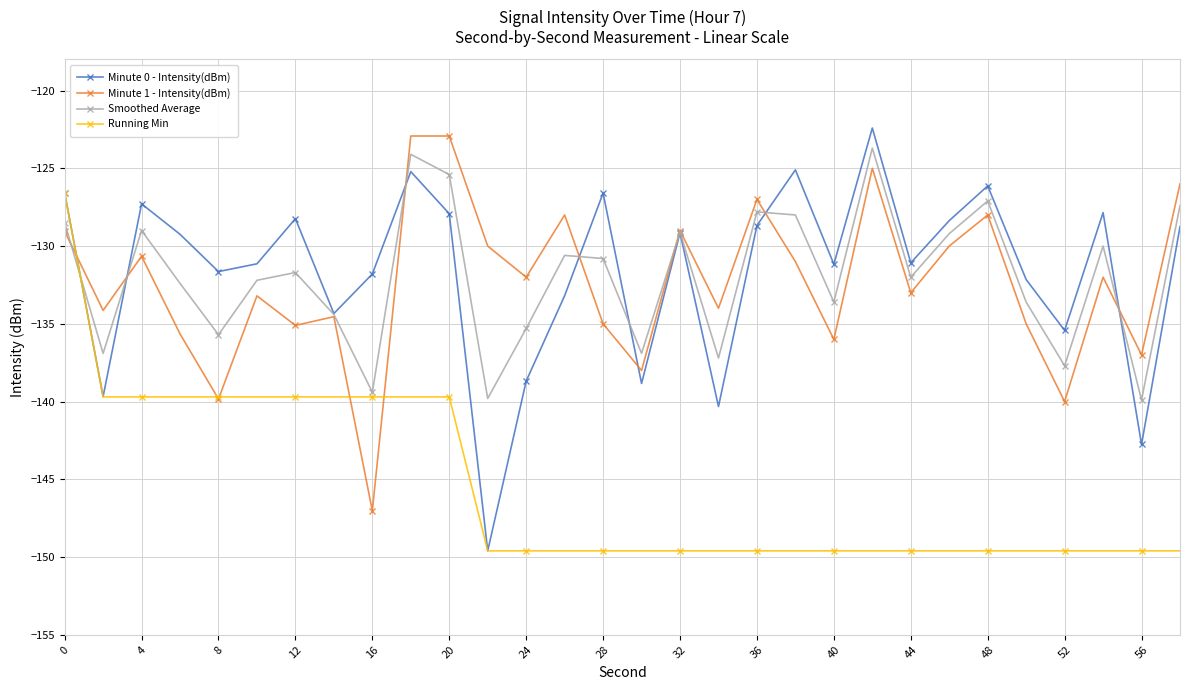

What is the maximum value shown in the chart?

-122.4